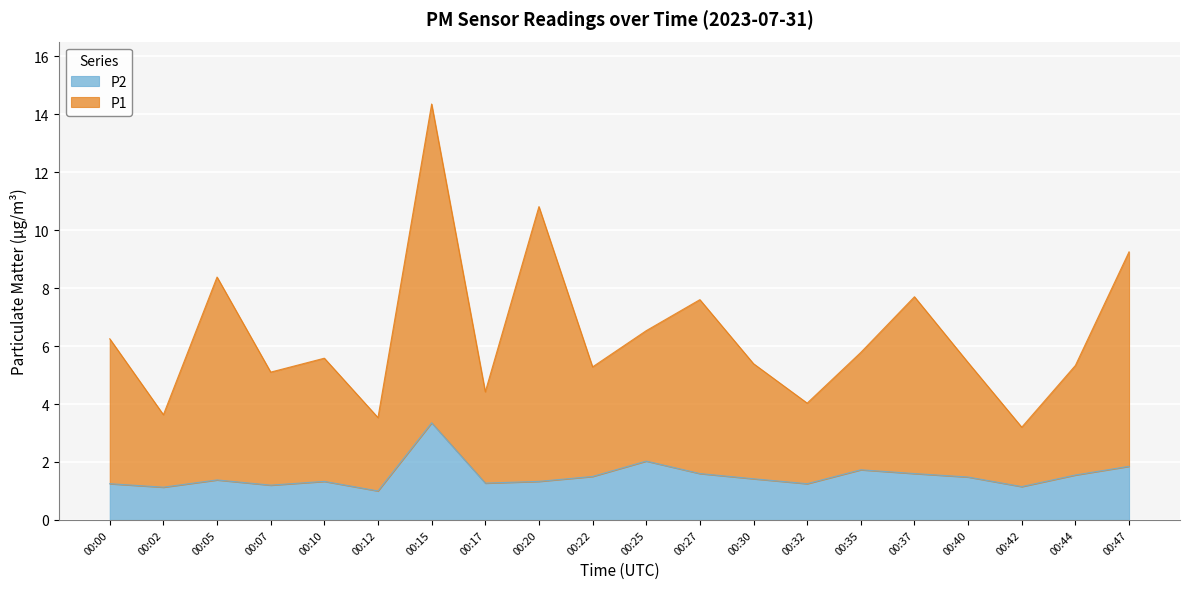

What value does the P1 series have at 00:40?

5.4